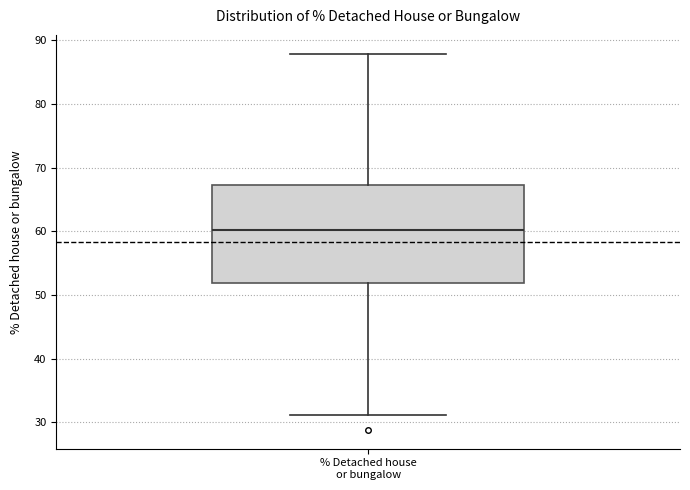

Read this box plot against the y-axis: the position of the median line, the range covered by the box, and the ends of both whiskers. The values are not printed on the chart, so give them approximately, as read against the axis.

median 60, box 52 to 67, whiskers 31 to 88